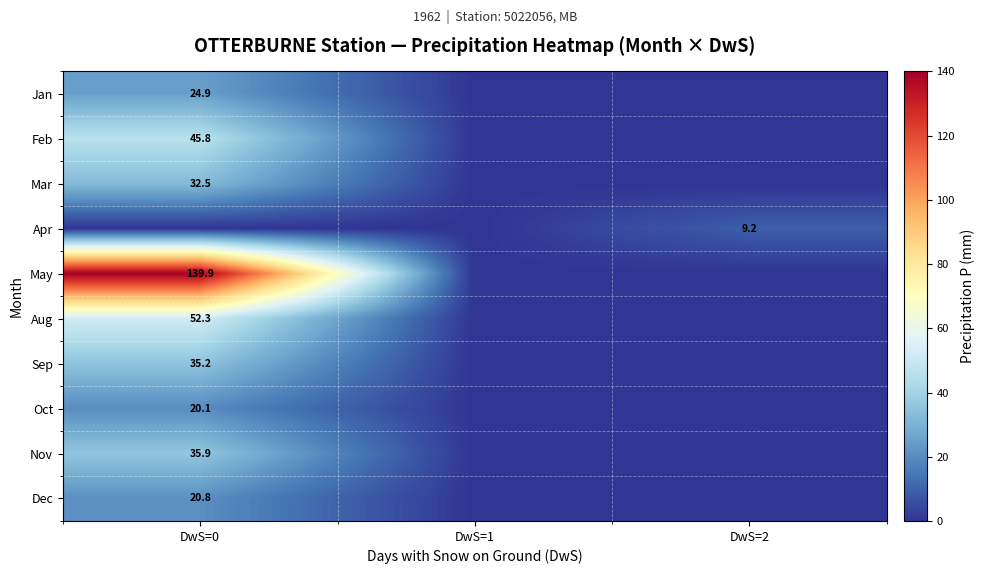

The May series shows 139.9 at DwS=0. True or false?

True